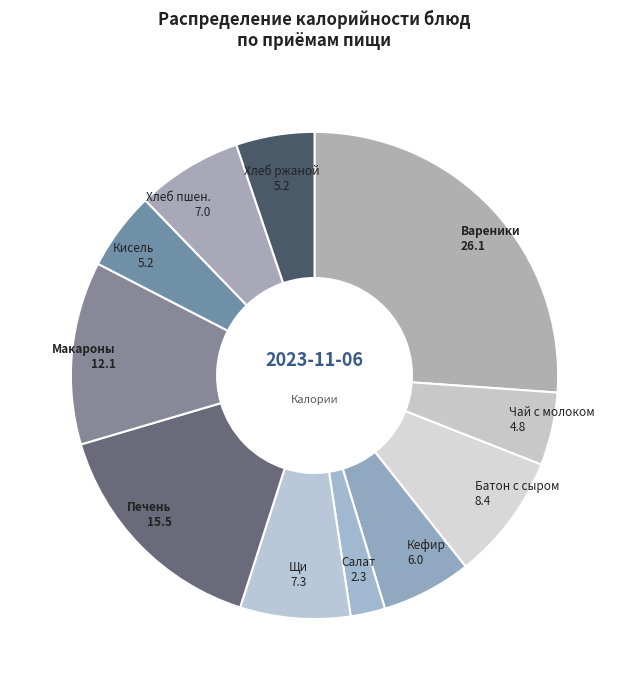

The Батон с сыром slice represents 14% of the pie. True or false?

False